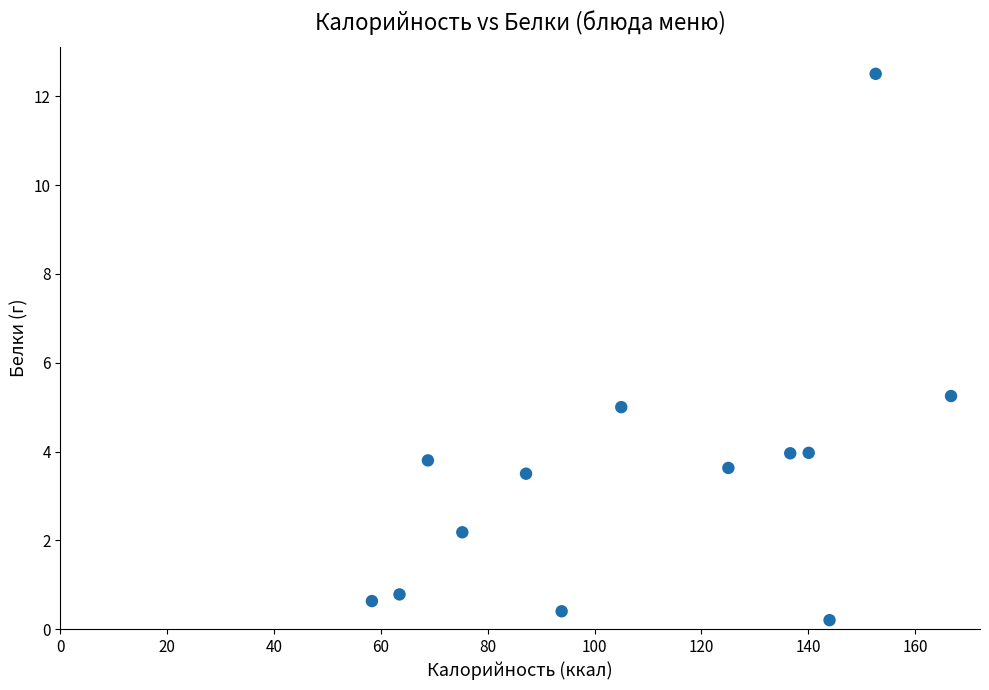

What is the range of X values (max minus min)?

108.4